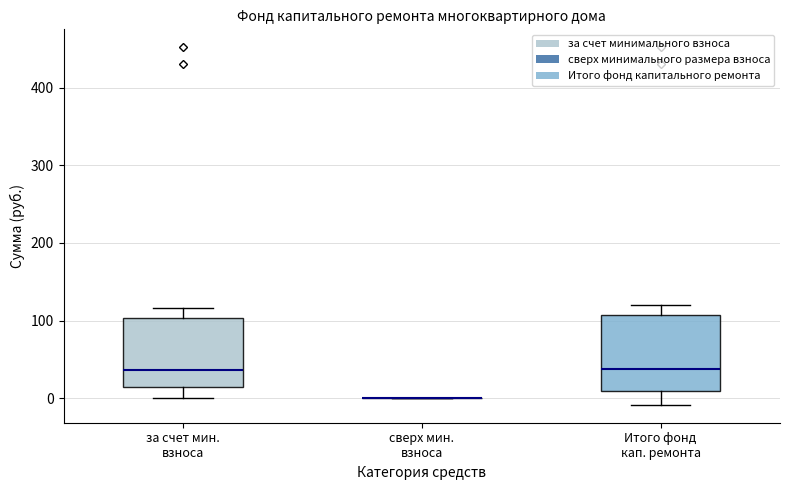

Reading left to right, transcribe this box plot: for each box, give where its median line is, the range the box spans, and where its two whiskers end, as read against the y-axis. The values are not printed on the chart, so give them approximately, as read against the axis.

за счет мин. взноса: median 40, box 10 to 100, whiskers 0 to 120
сверх мин. взноса: box collapsed to a line at 0, whiskers 0 to 0
Итого фонд кап. ремонта: median 40, box 10 to 110, whiskers -10 to 120